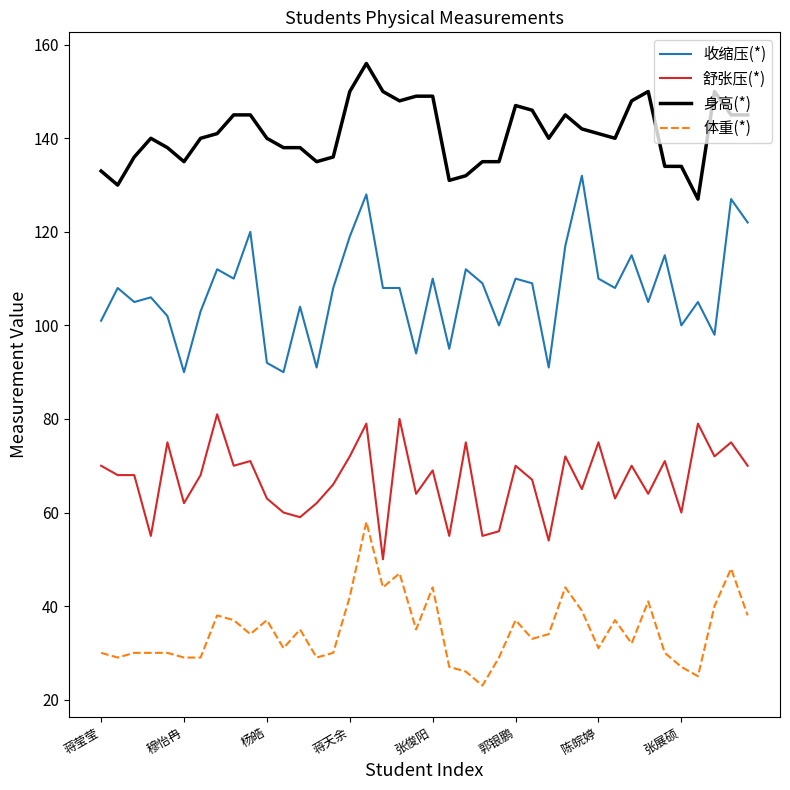

True or false: 身高(*) and 收缩压(*) intersect in this chart.

False